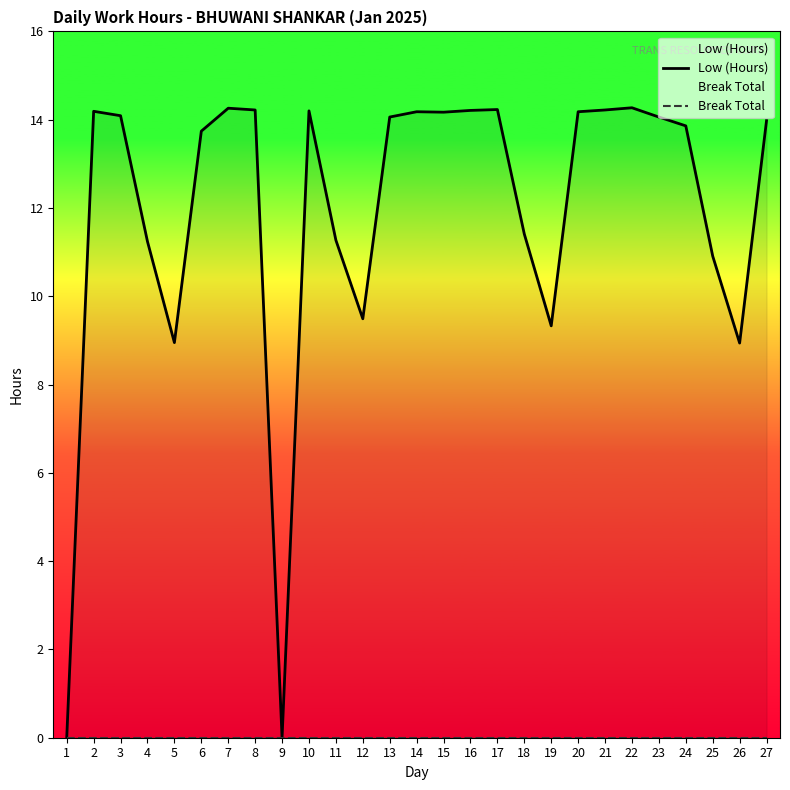

At 24, list the series in order from largest to smallest.

Low (Hours), Break Total